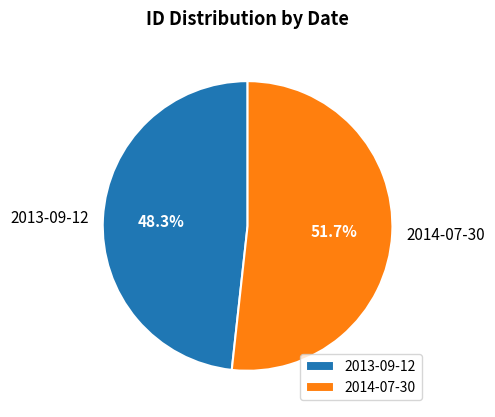

Do 2013-09-12 and 2014-07-30 together represent more than half of the pie?

Yes